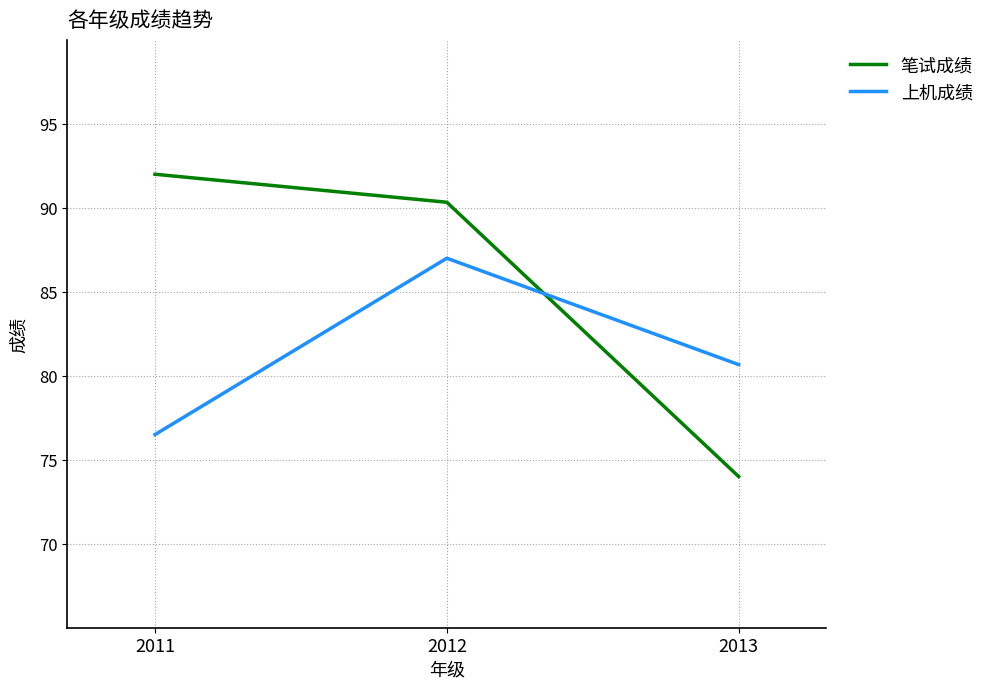

What is the maximum value for 上机成绩?

87.0